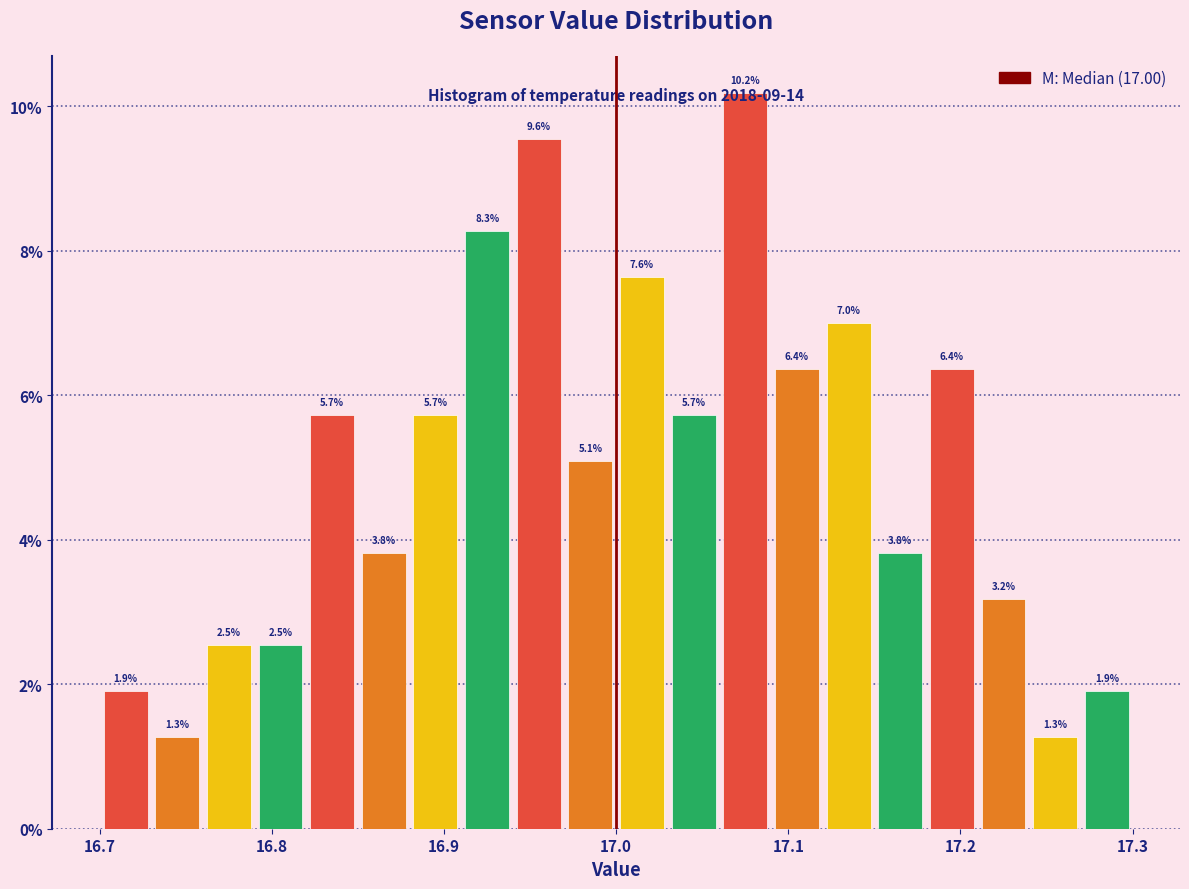

Read against the x-axis, roughly where is the centre of the tallest bar?

17.08